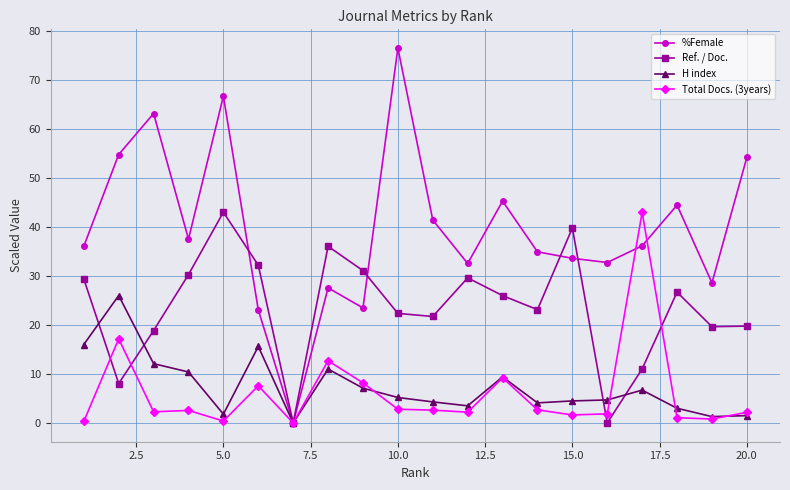

Which series has the largest total across all categories?

%Female